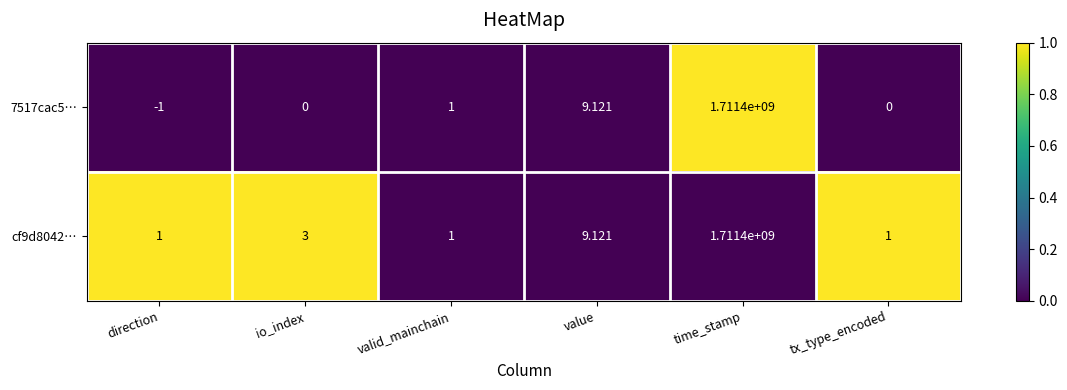

How many values in the cf9d8042… series are below 3?

3